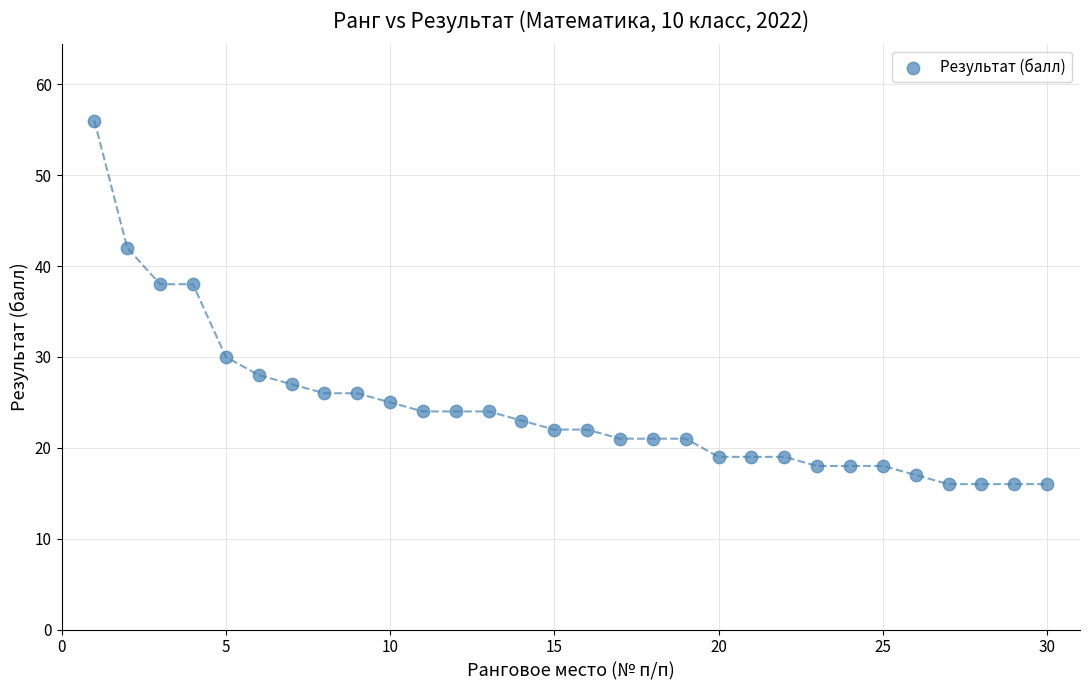

What is the range of Y values (max minus min)?

40